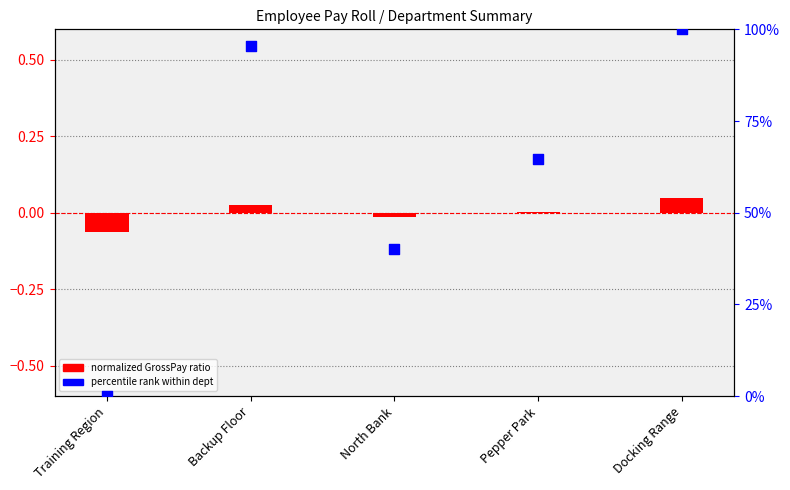

What are all the series names shown in the legend?

normalized GrossPay ratio, percentile rank within dept